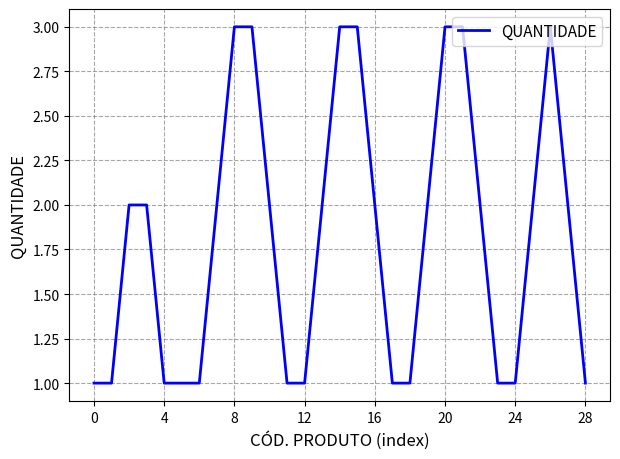

What is the greatest value displayed?

3